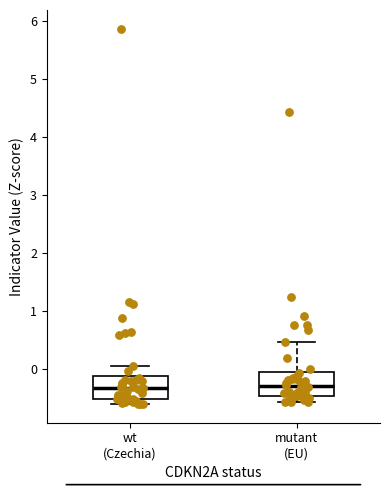

Reading left to right, transcribe this box plot: for each box, give where its median line is, the range the box spans, and where its two whiskers end, as read against the y-axis. The values are not printed on the chart, so give them approximately, as read against the axis.

wt (Czechia): median -0.3, box -0.5 to -0.1, whiskers -0.6 to 0.1
mutant (EU): median -0.3, box -0.5 to 0.0, whiskers -0.6 to 0.5